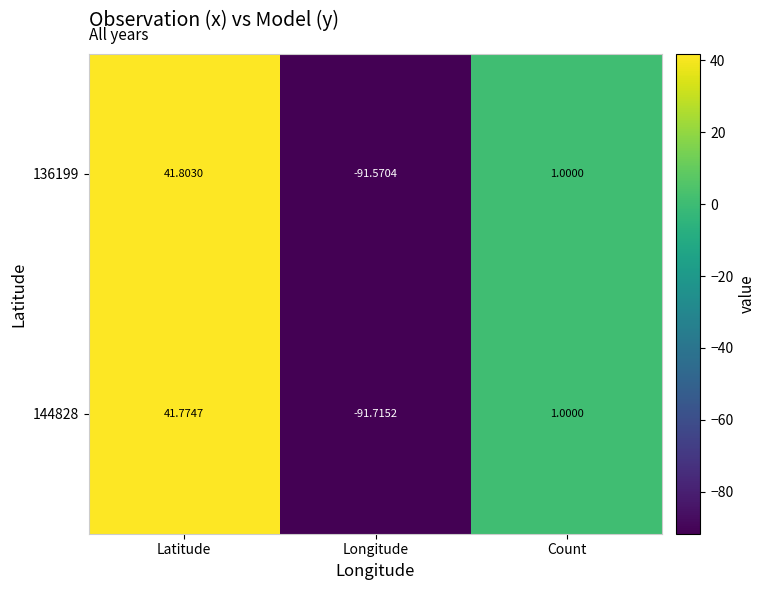

Is the value of 144828 at Count greater than the value of 136199 at Latitude?

No